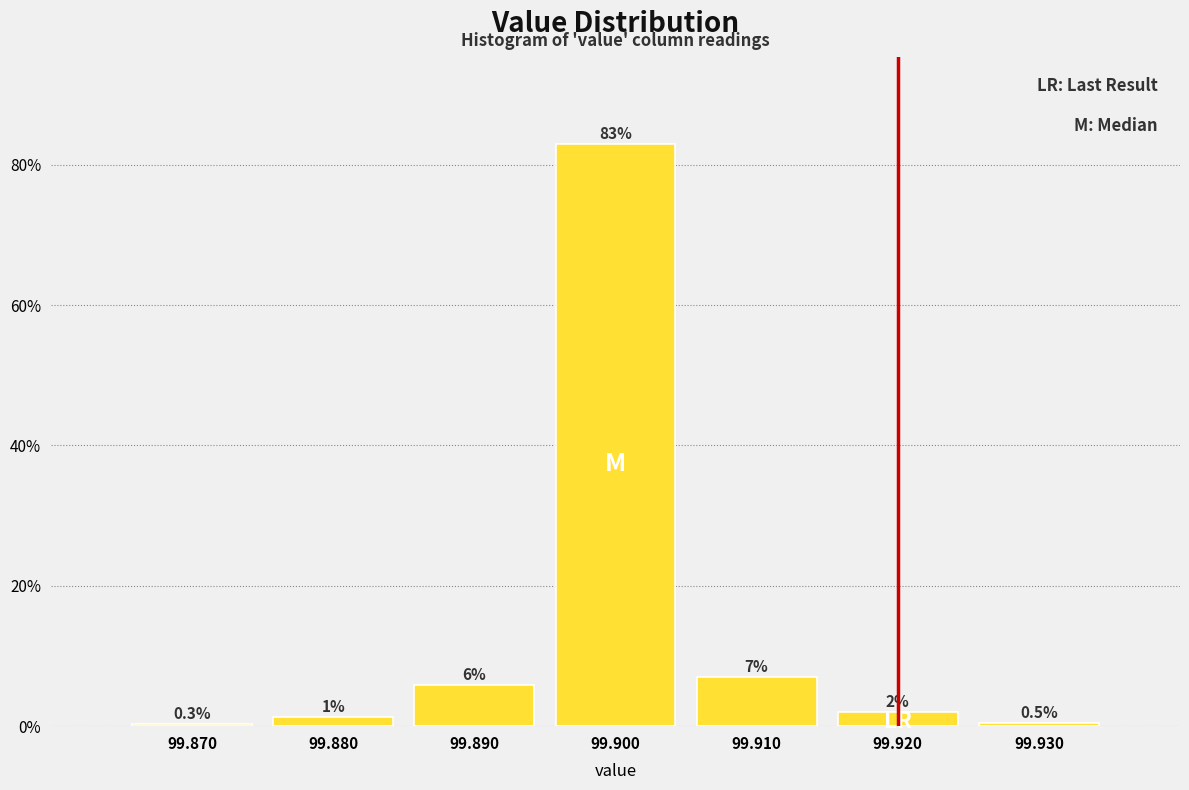

What is the sum of all values?

100.0